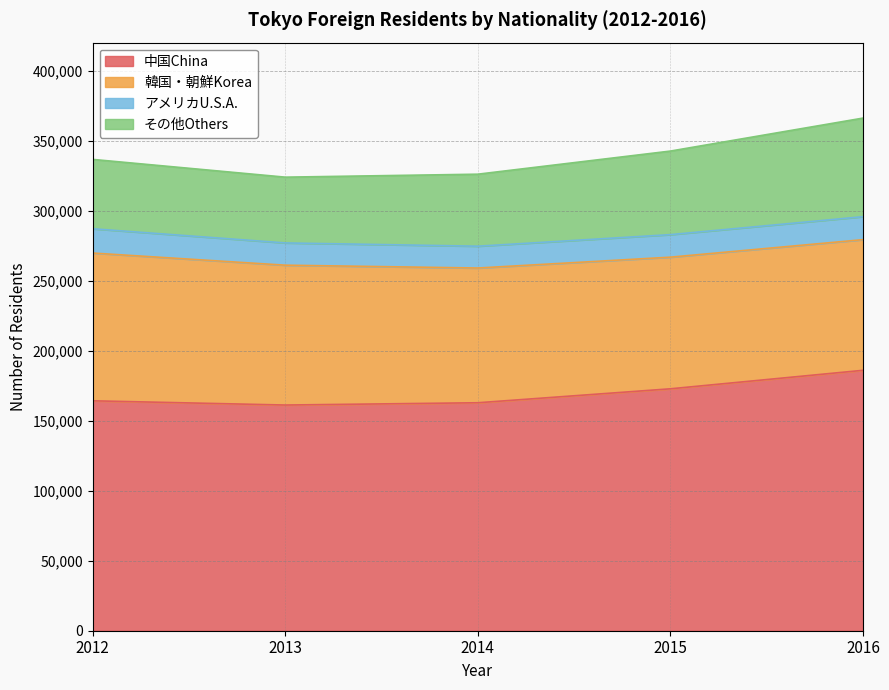

True or false: 韓国・朝鮮Korea and その他Others cross at least once.

False